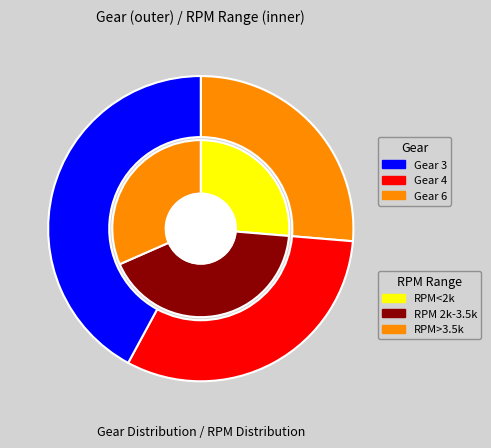

Which has a higher value, Gear 3 or Gear 4?

Gear 3